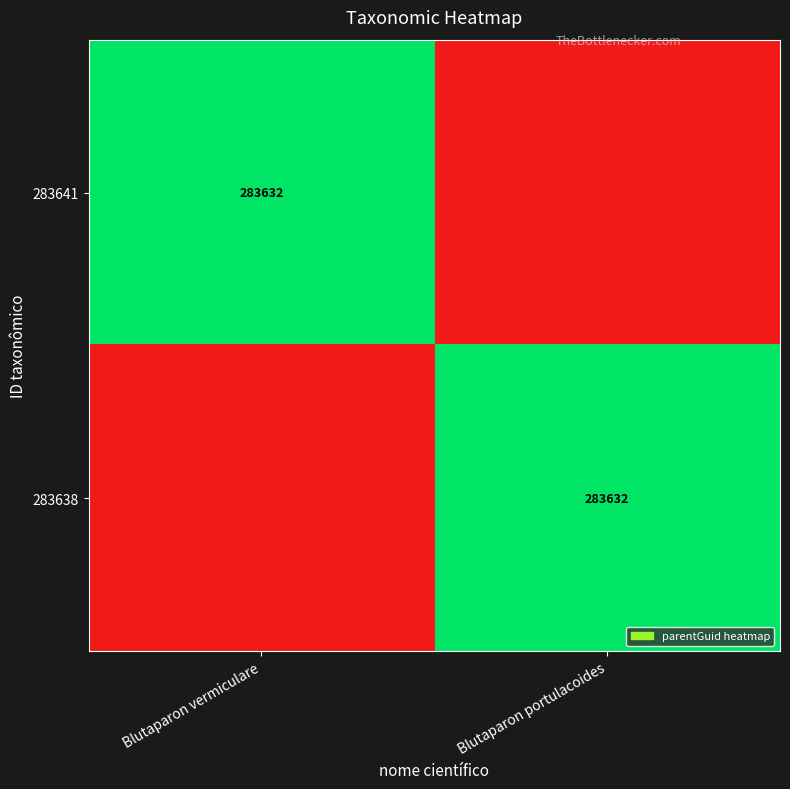

True or false: 283641 has a value of 125351 at Blutaparon vermiculare.

False